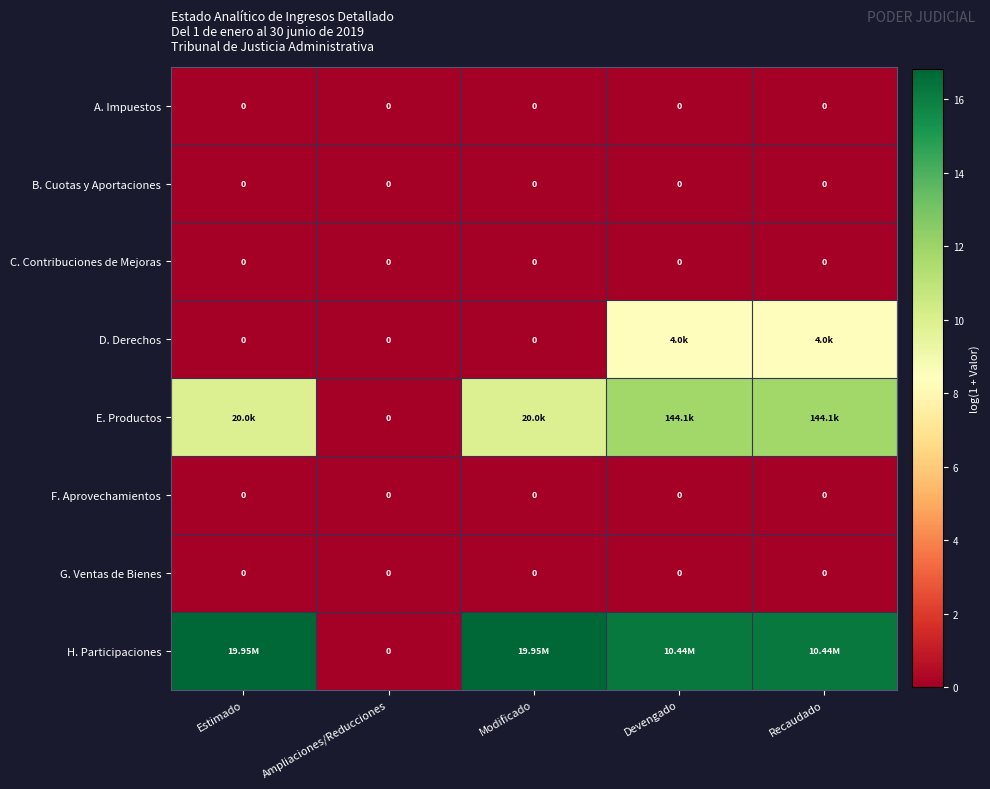

Which label corresponds to the smallest value in the chart?

Estimado